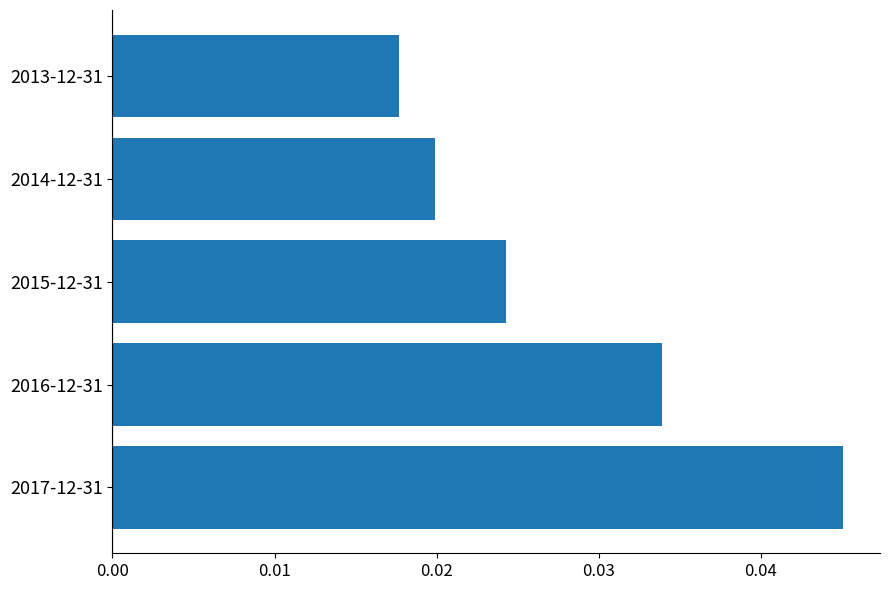

List the labels in order of value, largest first.

2017-12-31, 2016-12-31, 2015-12-31, 2014-12-31, 2013-12-31